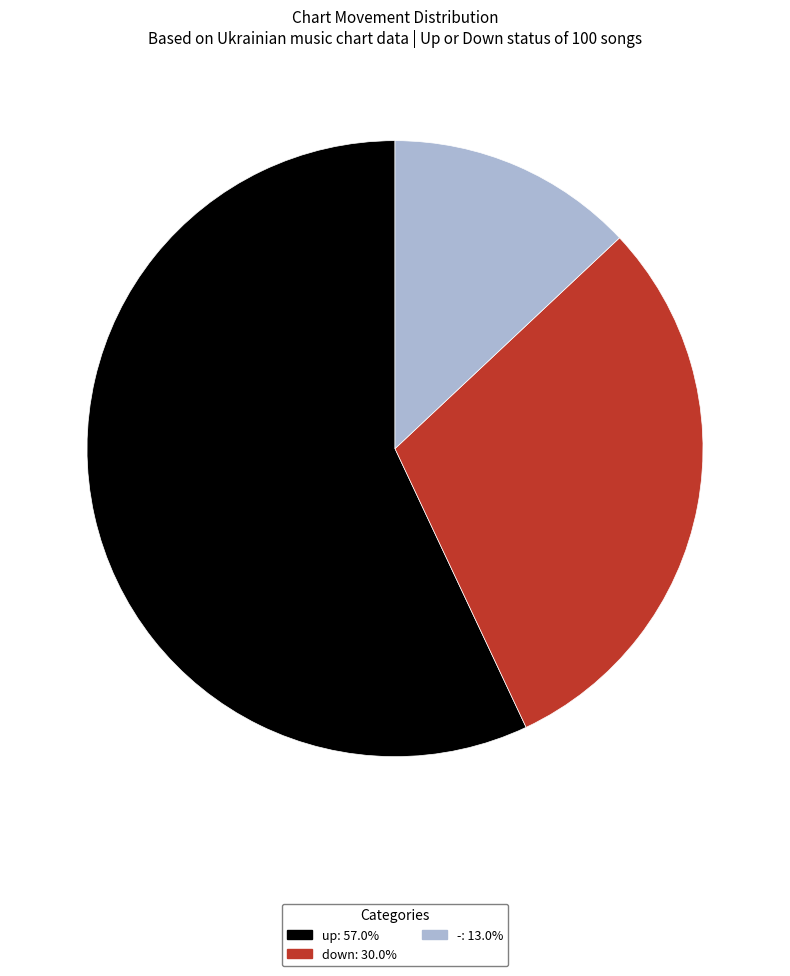

Rank the categories by value from lowest to highest.

-, down, up